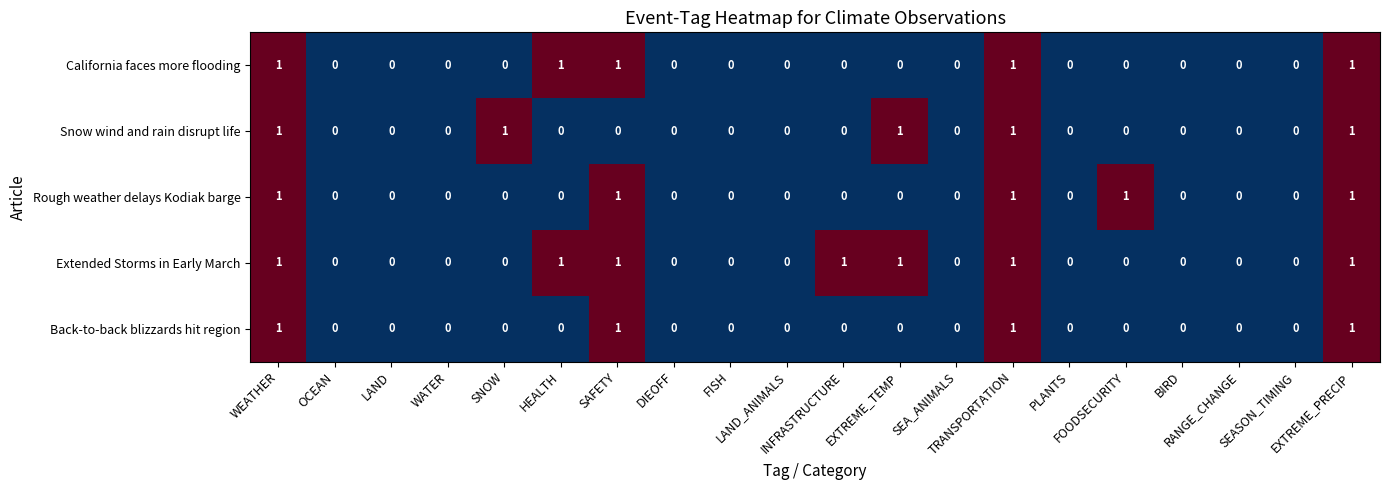

How many Snow wind and rain disrupt life values are between 0 and 1?

20